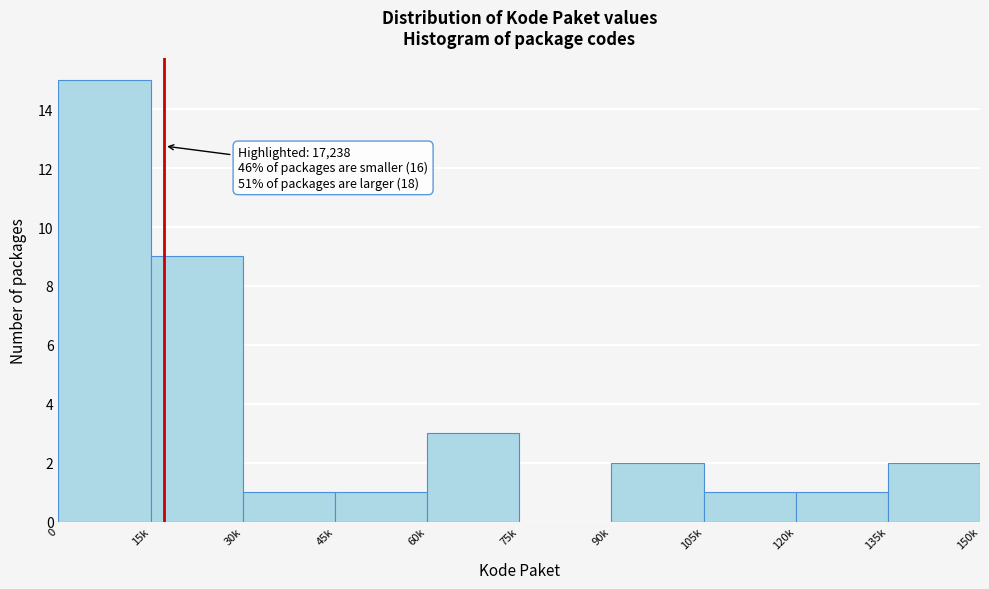

Reading left to right, extract all data points from this chart.

0=15	15k=9	30k=1	45k=1	60k=3	75k=0	90k=2	105k=1	120k=1	135k=2